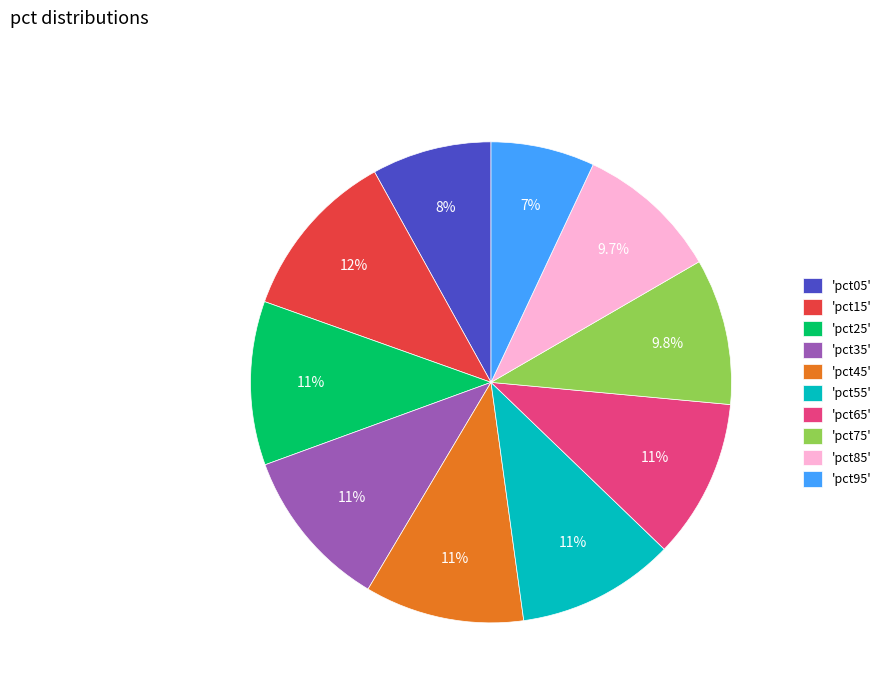

Between 'pct05' and 'pct25', which is larger?

'pct25'